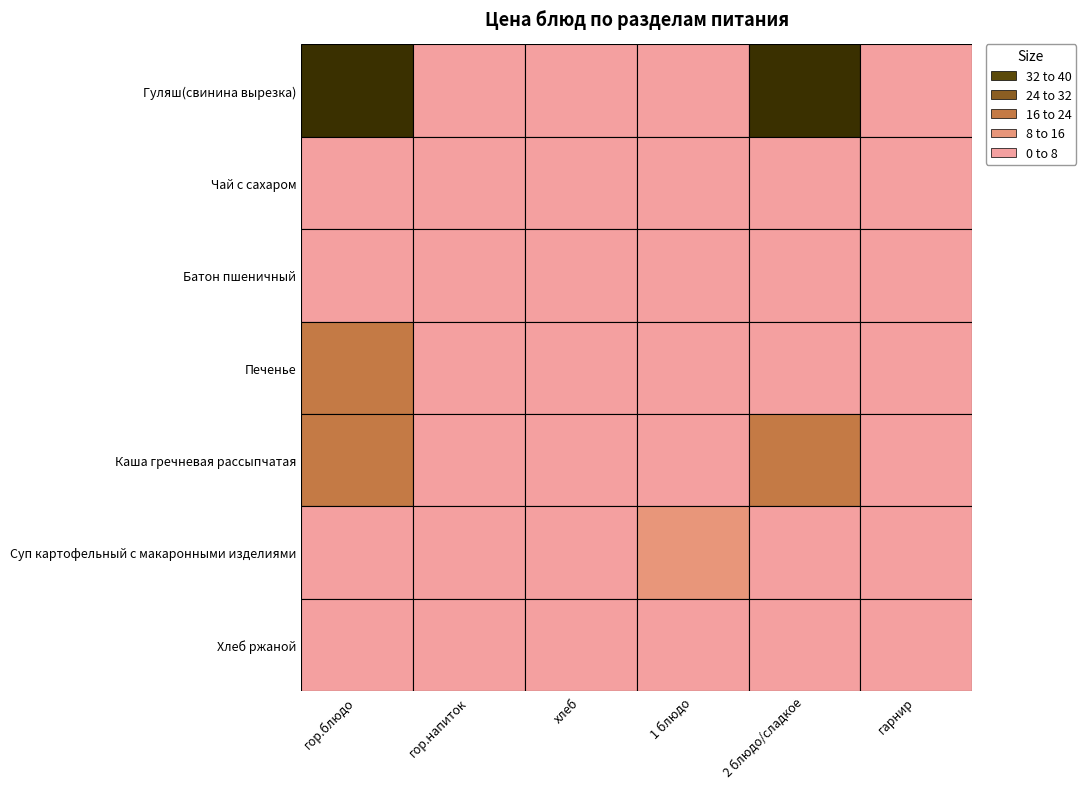

Which series has the widest spread of values?

Гуляш(свинина вырезка)